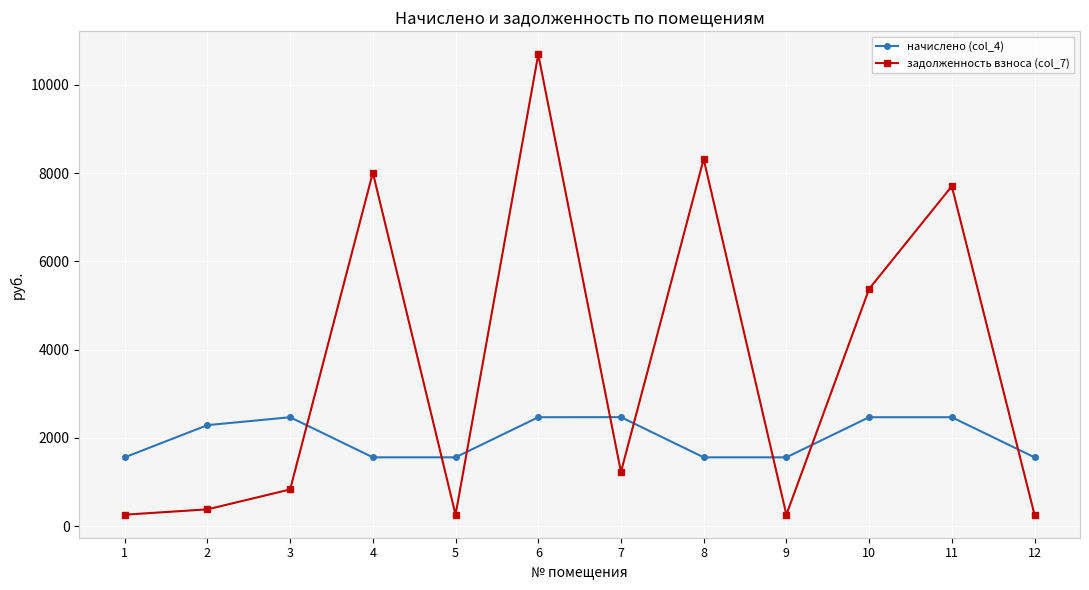

True or false: задолженность взноса (col_7) and начислено (col_4) cross at least once.

True